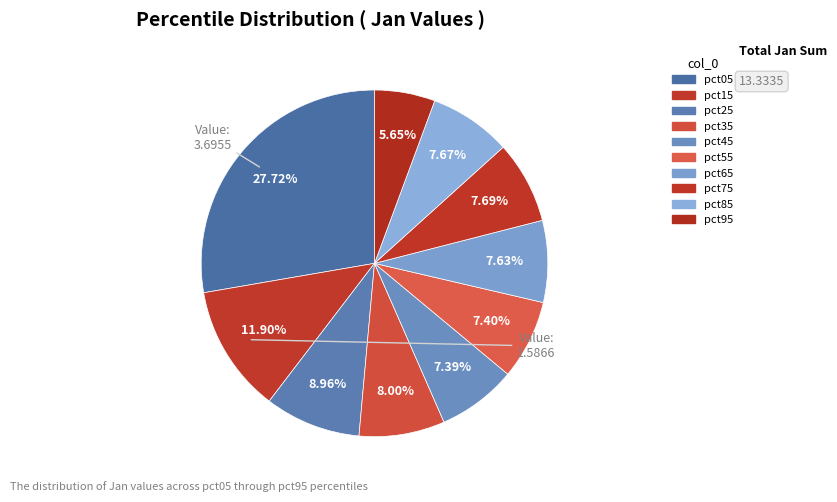

True or false: pct05 accounts for 28% of the total.

True